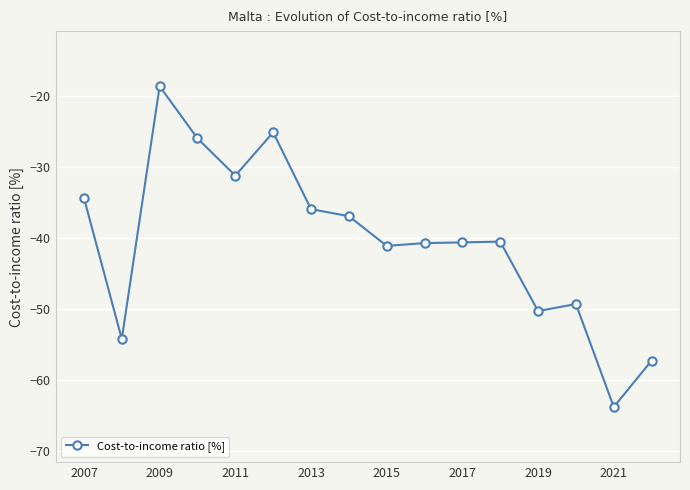

Reading left to right, list all the values displayed in this chart.

-34.4	-54.2	-18.7	-26.0	-31.2	-25.2	-36.0	-36.9	-41.1	-40.7	-40.6	-40.5	-50.3	-49.3	-63.8	-57.3